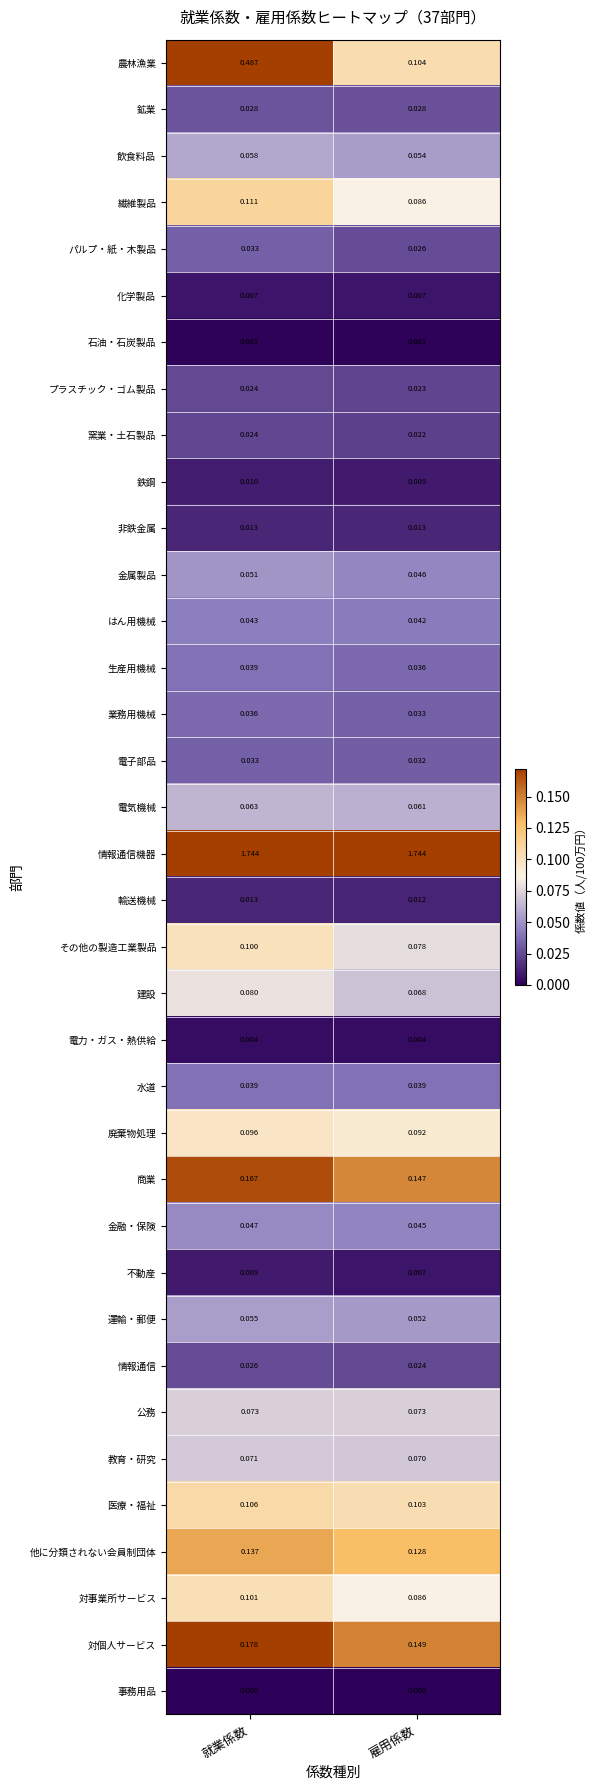

At which category is the sum across all series the highest?

就業係数